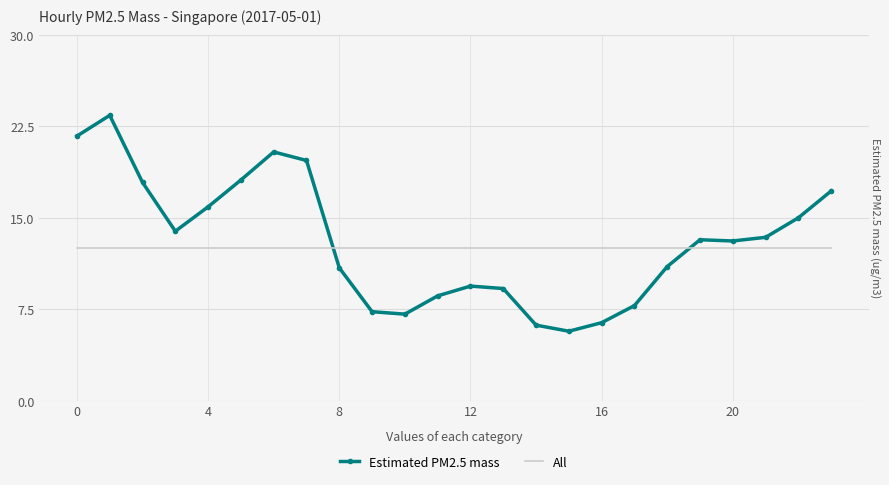

What is the minimum value for Estimated PM2.5 mass?

5.7